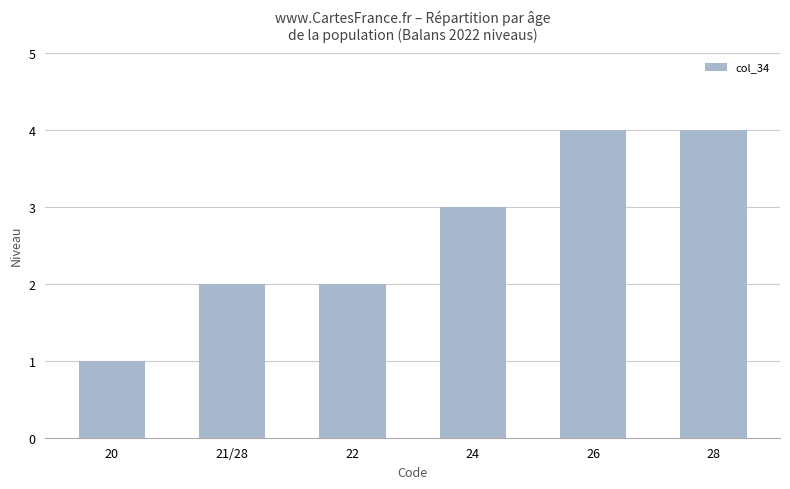

What position from the left is 21/28?

2